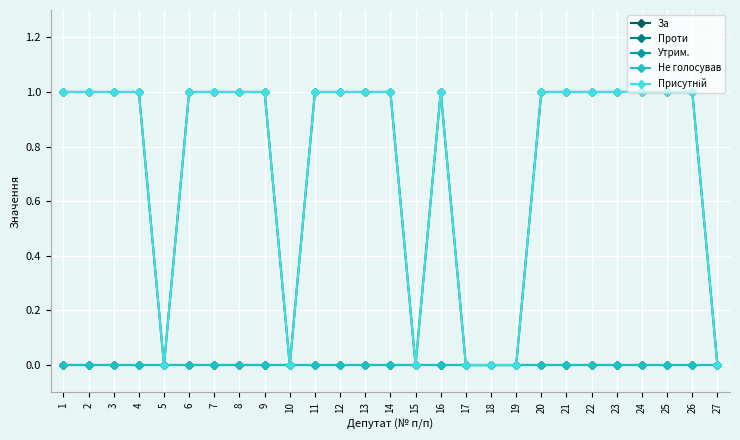

True or false: Проти and За cross at least once.

False